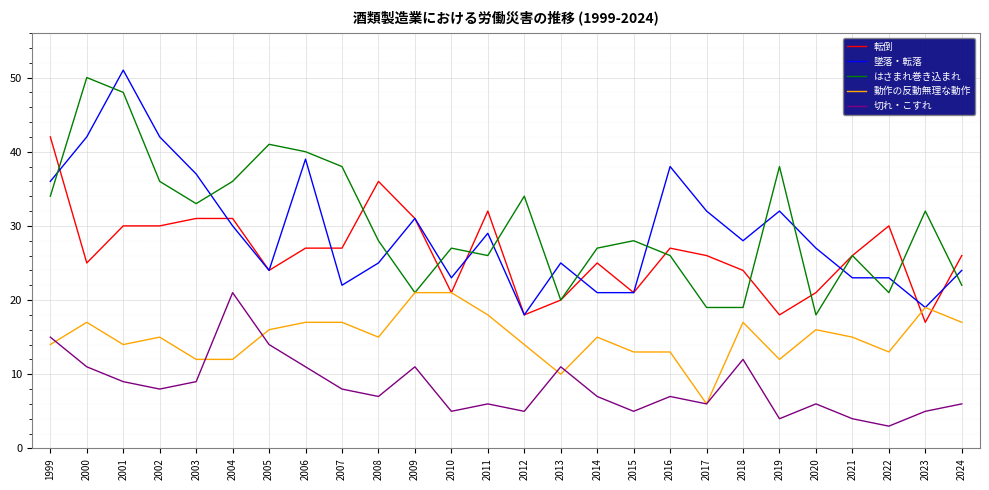

Which series has the largest range (max minus min)?

墜落・転落